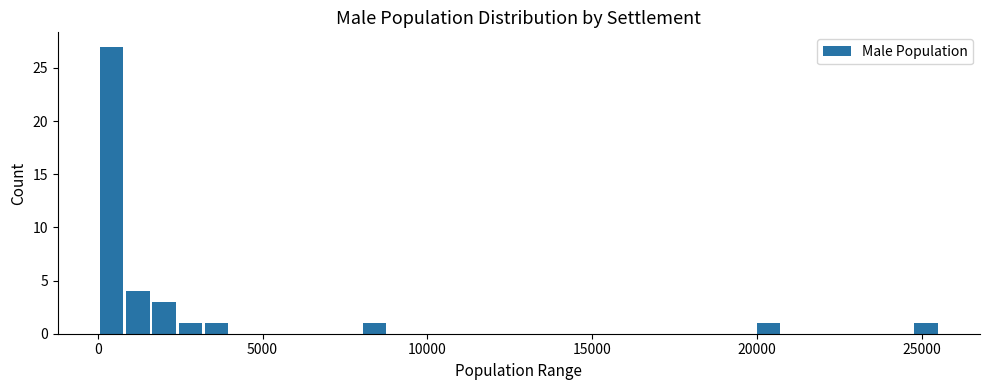

Read against the x-axis, roughly where is the centre of the tallest bar?

500